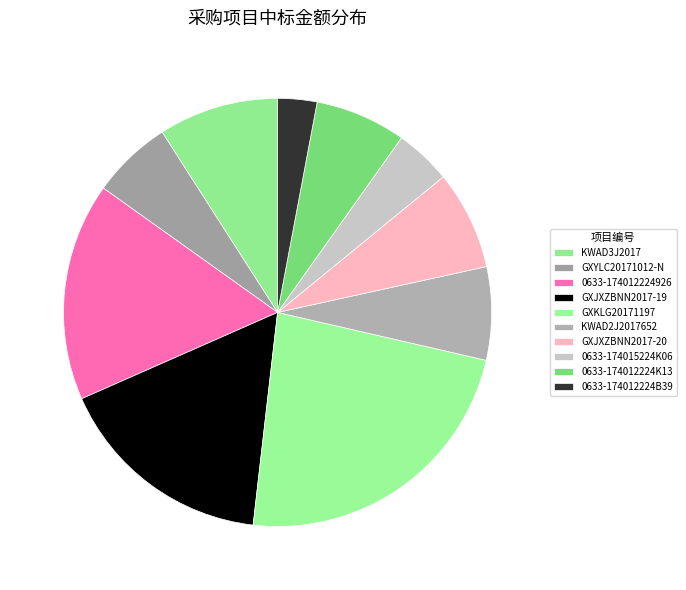

Count the number of slices in the pie.

10